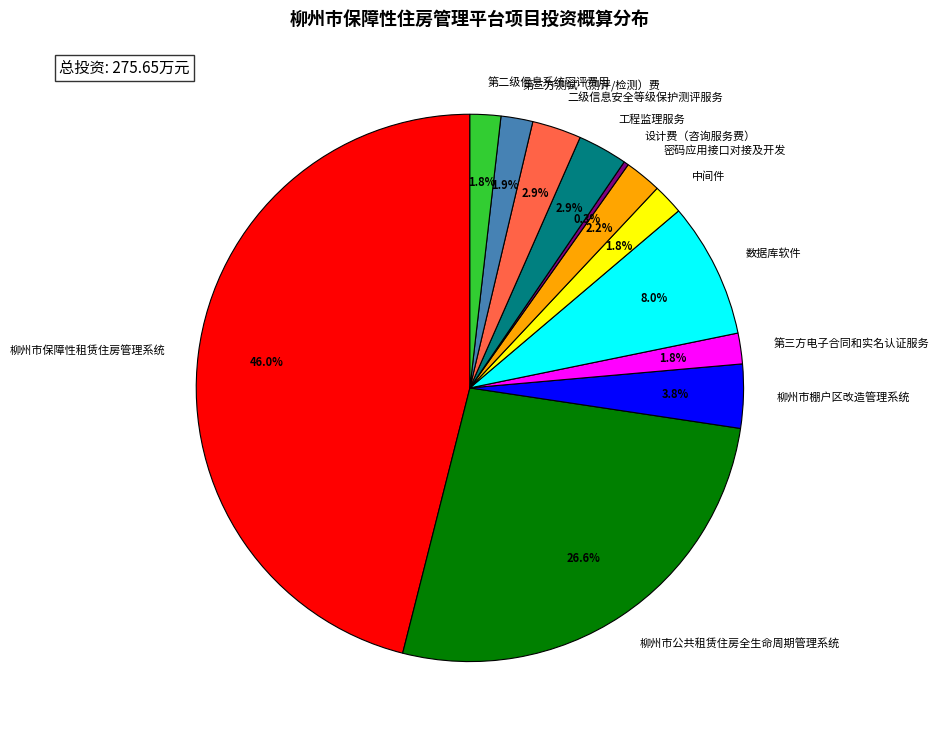

What percentage do 第二级信息系统密评费用 and 设计费（咨询服务费） together represent?

2.1%